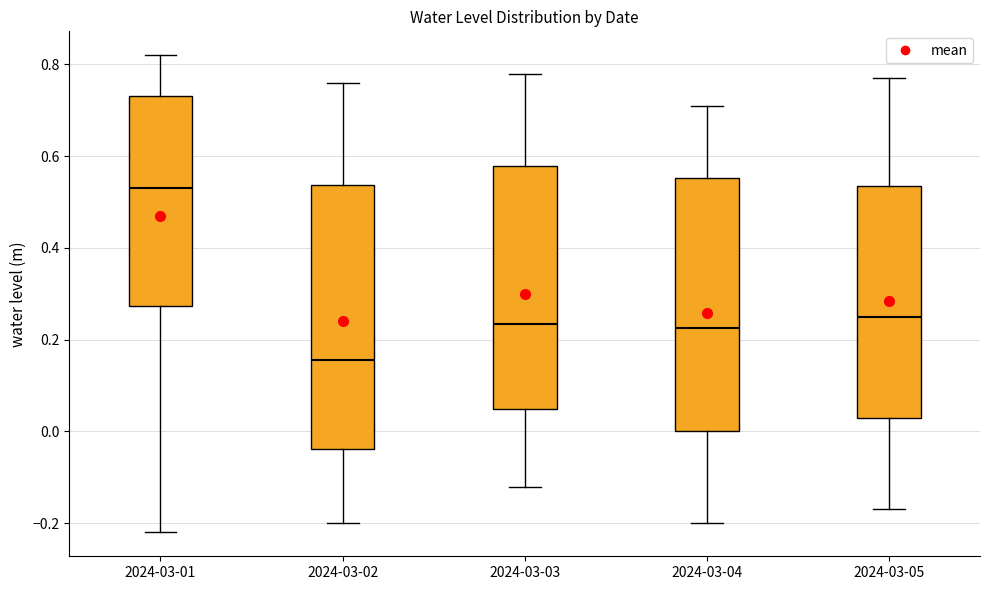

Reading left to right, read every box against the y-axis: the position of its median line, the range the box covers, and the ends of its whiskers. The values are not printed on the chart, so give them approximately, as read against the axis.

2024-03-01: median 0.54, box 0.28 to 0.74, whiskers -0.22 to 0.82
2024-03-02: median 0.16, box -0.04 to 0.54, whiskers -0.20 to 0.76
2024-03-03: median 0.24, box 0.06 to 0.58, whiskers -0.12 to 0.78
2024-03-04: median 0.22, box 0.00 to 0.56, whiskers -0.20 to 0.72
2024-03-05: median 0.26, box 0.04 to 0.54, whiskers -0.16 to 0.78